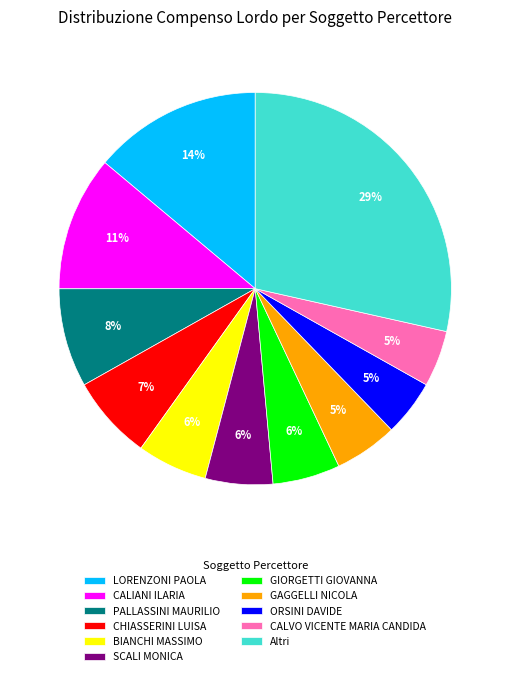

How many segments does this pie chart have?

11